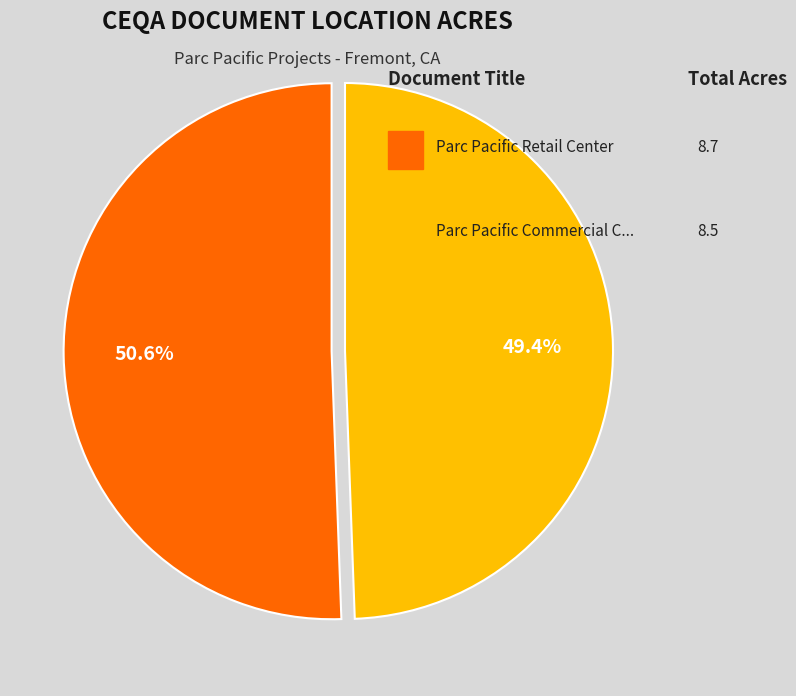

Is there a majority slice in this chart?

Yes